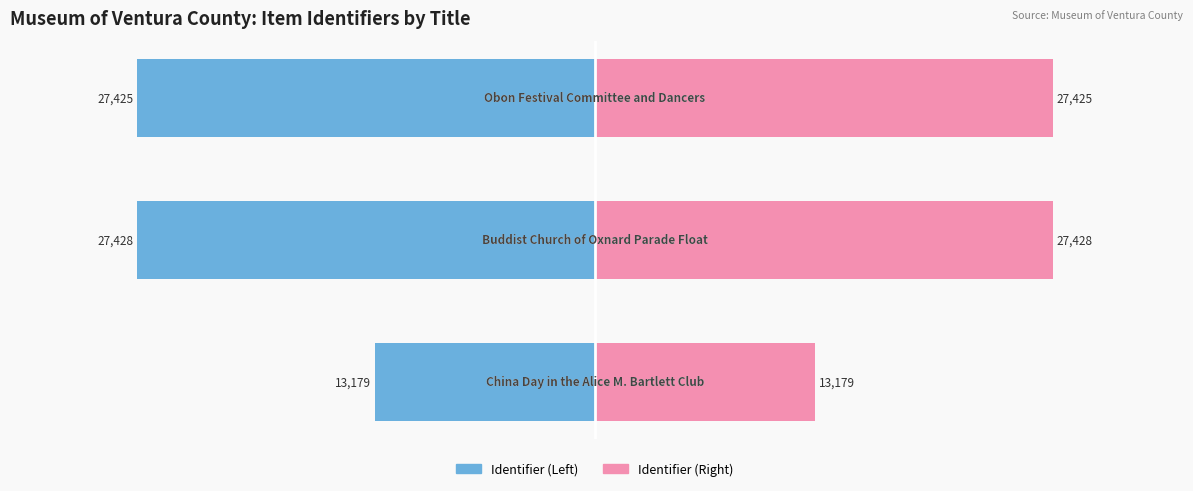

Are the bars horizontal?

Yes